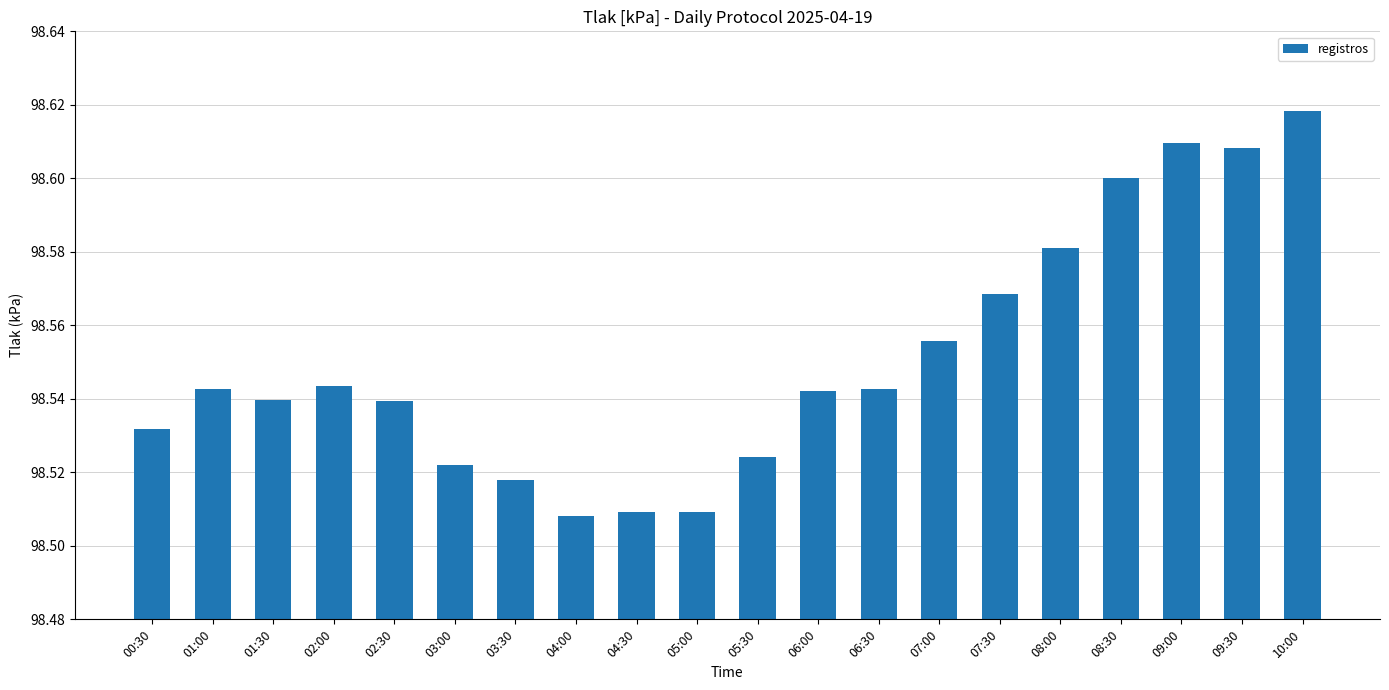

Count the values in the range 98 to 99.

20